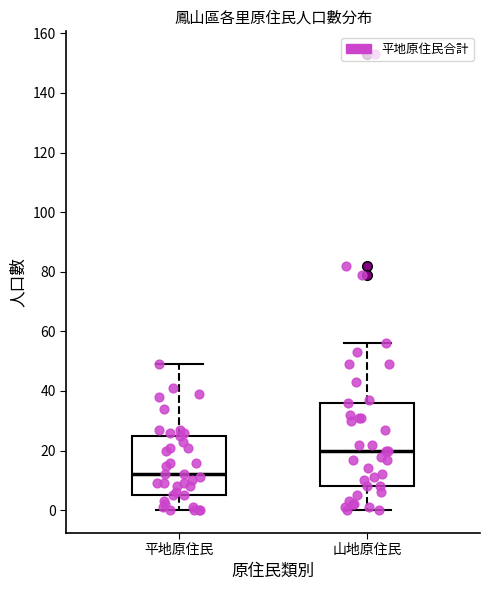

Which box's median line is the lowest?

平地原住民